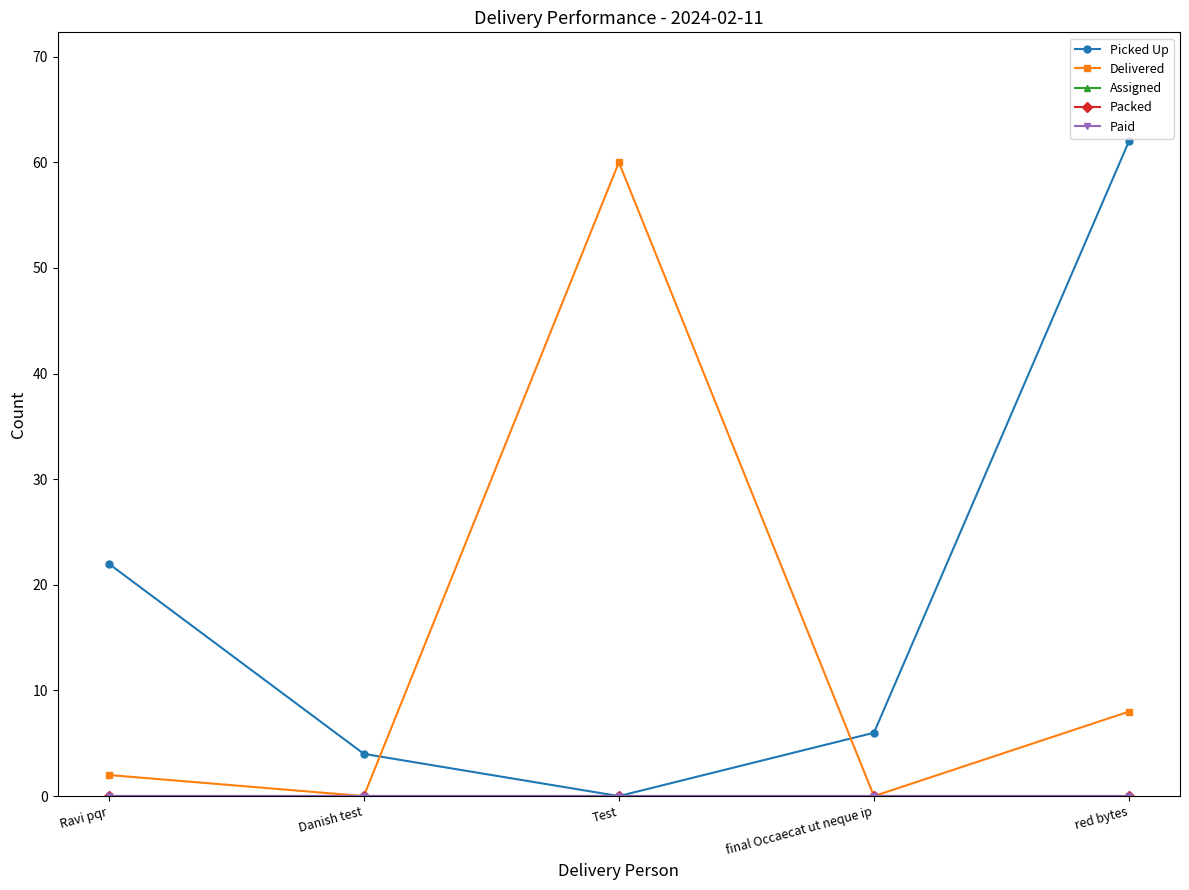

True or false: Delivered and Assigned intersect in this chart.

False